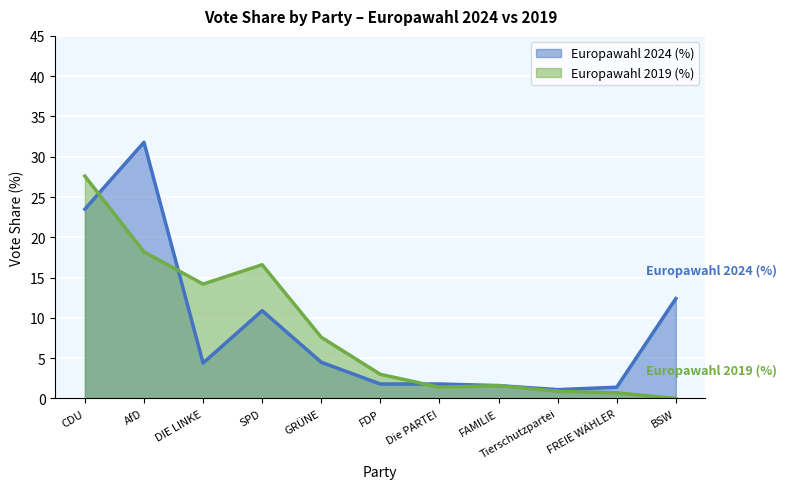

The value of Europawahl 2019 (%) at CDU is 43.4. True or false?

False